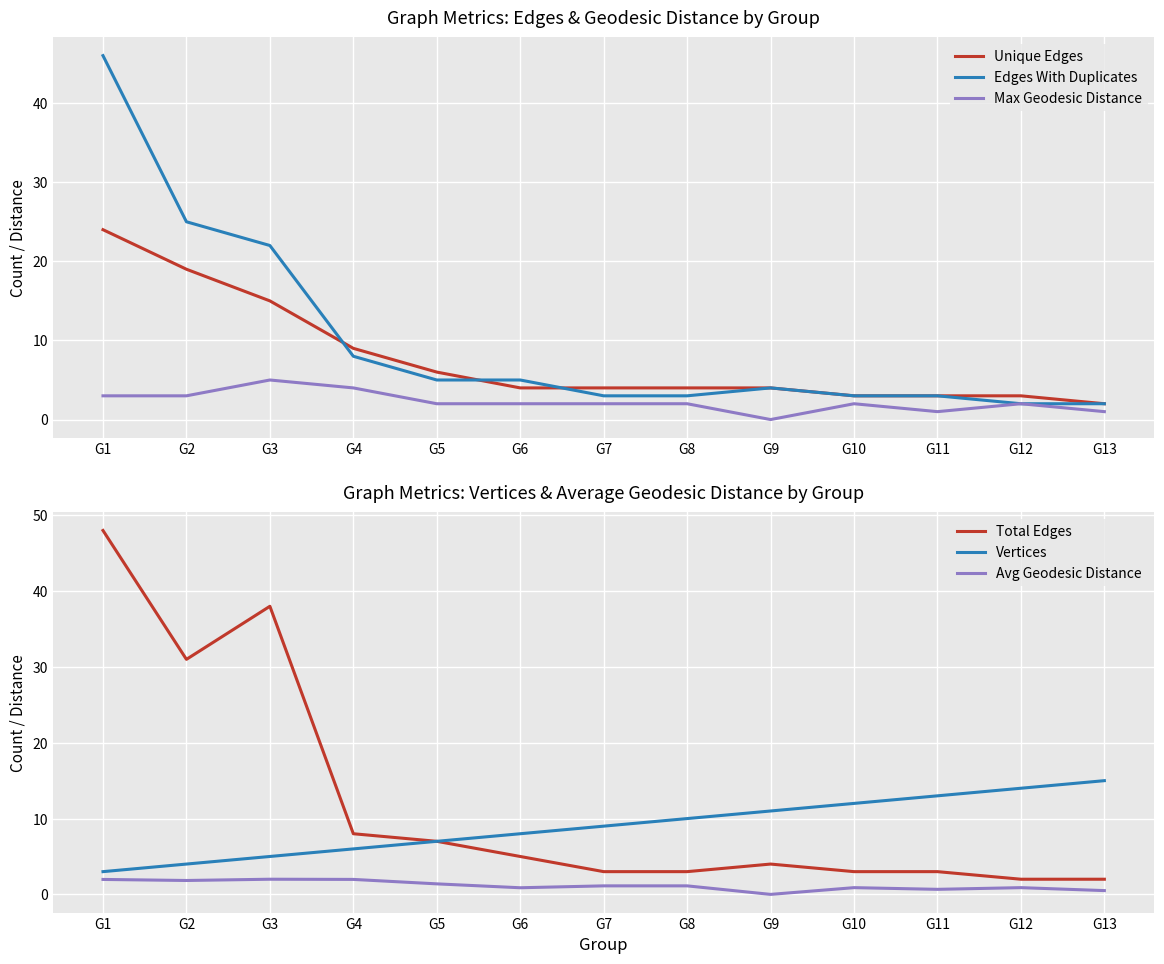

What is the difference between the maximum and minimum values in the Total Edges series?

46.0